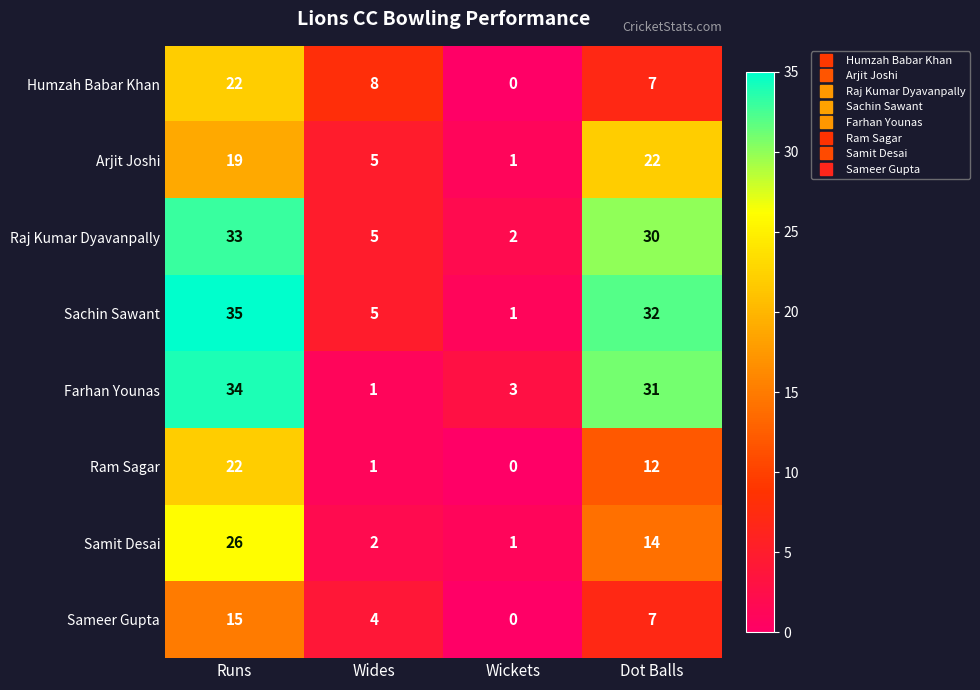

Which series changed the most between Wides and Wickets?

Humzah Babar Khan